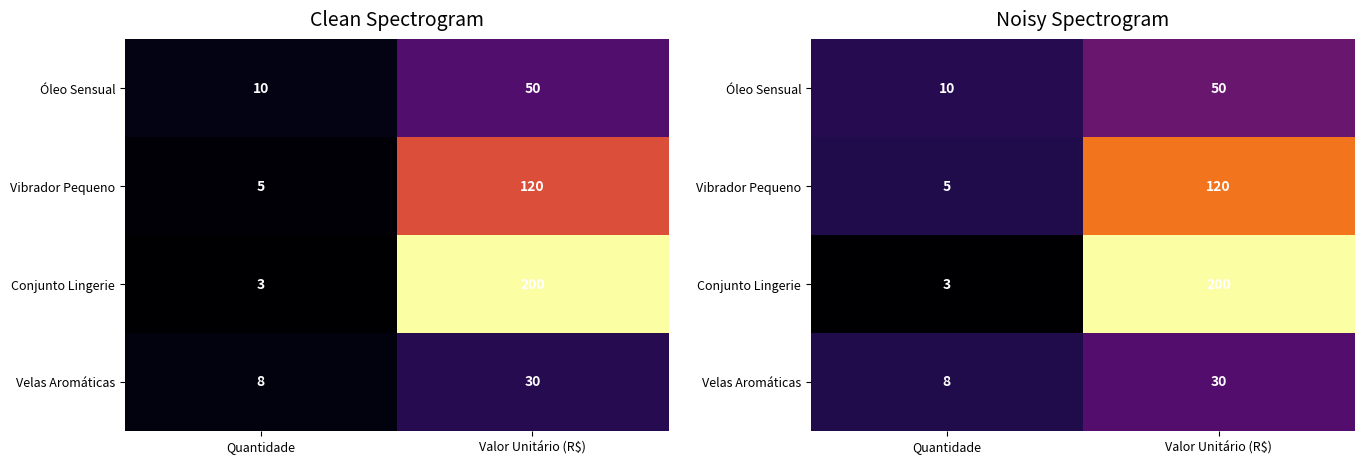

Which category has the lowest value in the Conjunto Lingerie series?

Quantidade